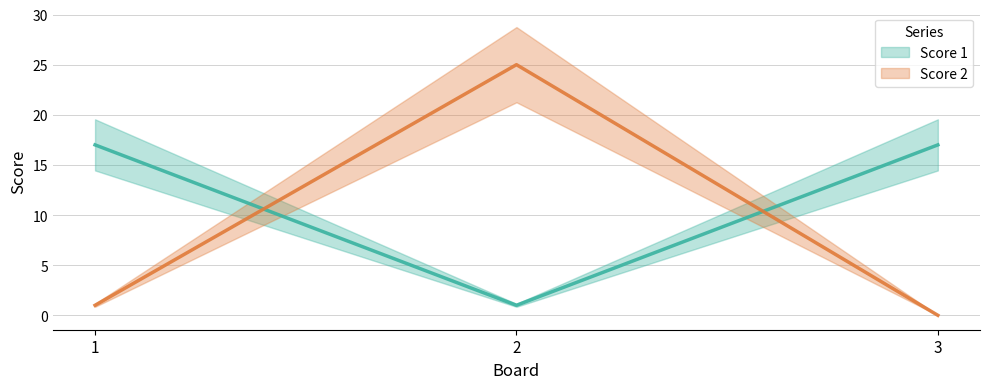

What is the sum of all Score 2 values?

26